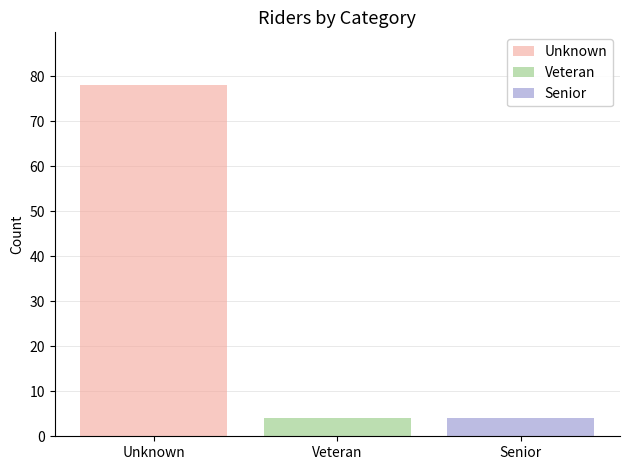

The value of Unknown at Veteran is 78. True or false?

True